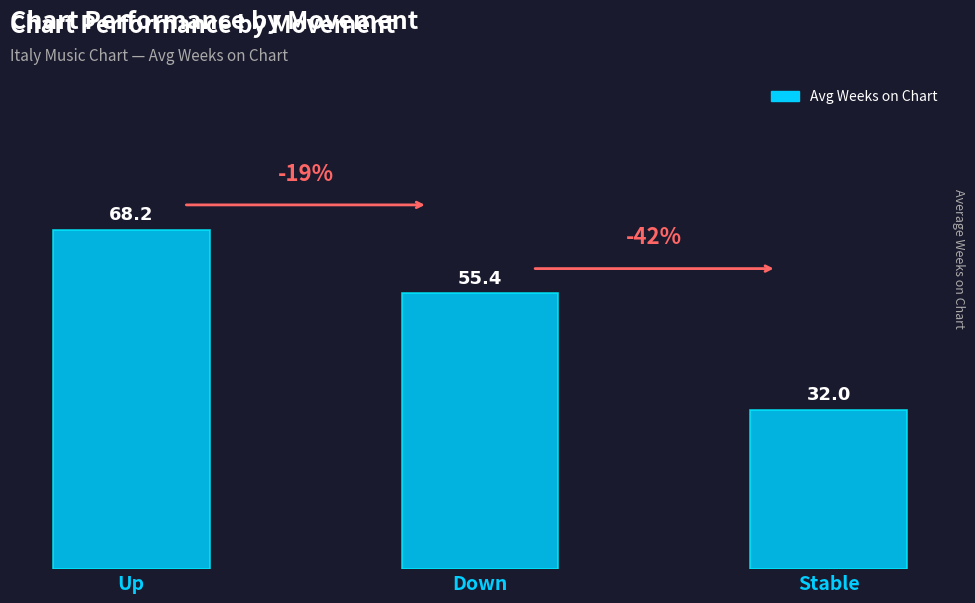

Rank the categories by value from highest to lowest.

Up, Down, Stable